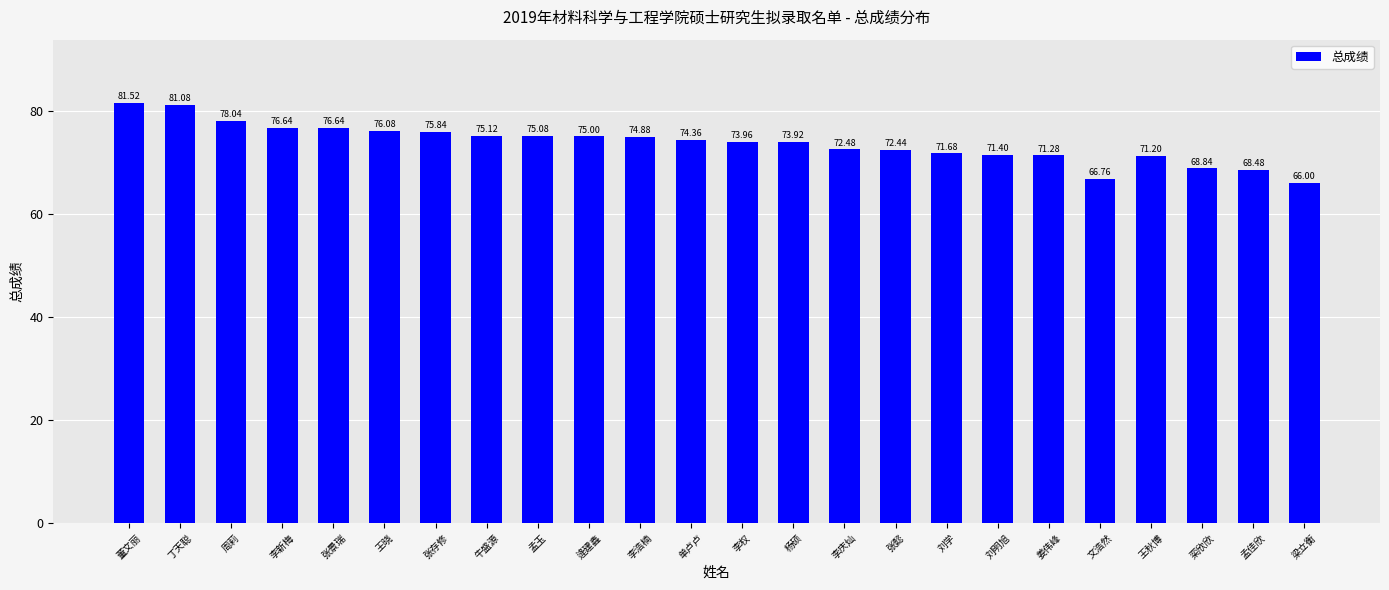

Count the number of values greater than 74.

12